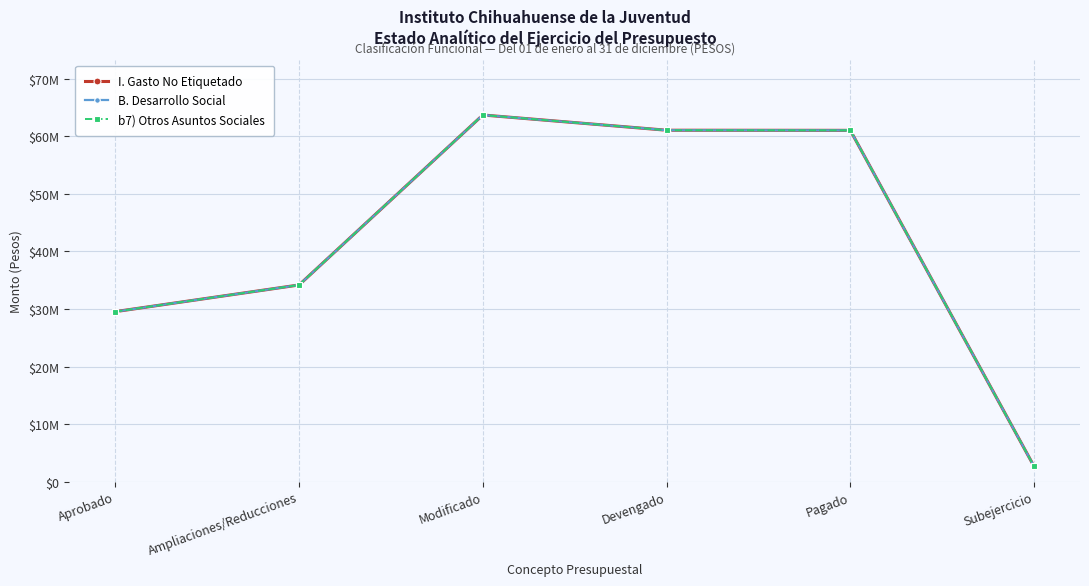

True or false: B. Desarrollo Social has more than 2 interior local peaks.

False